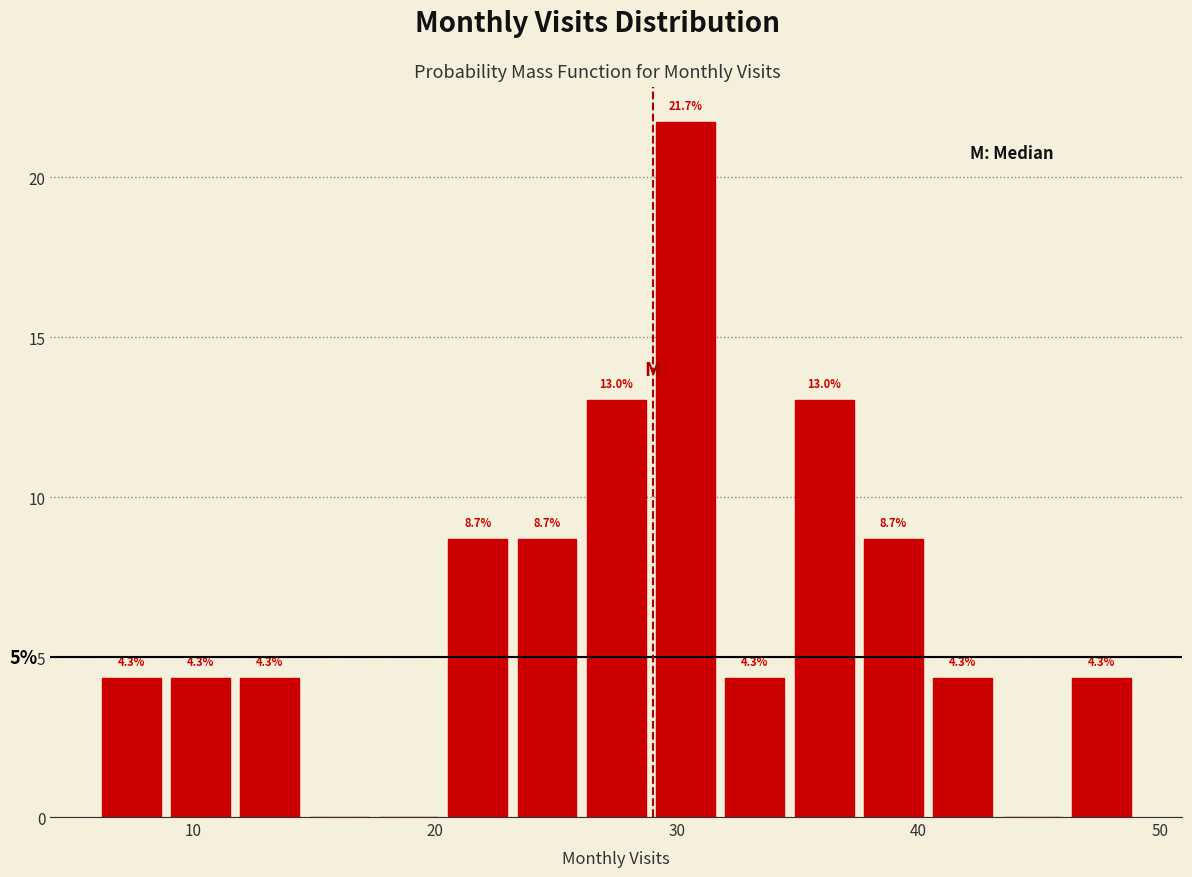

Read against the x-axis, roughly where is the centre of the tallest bar?

30